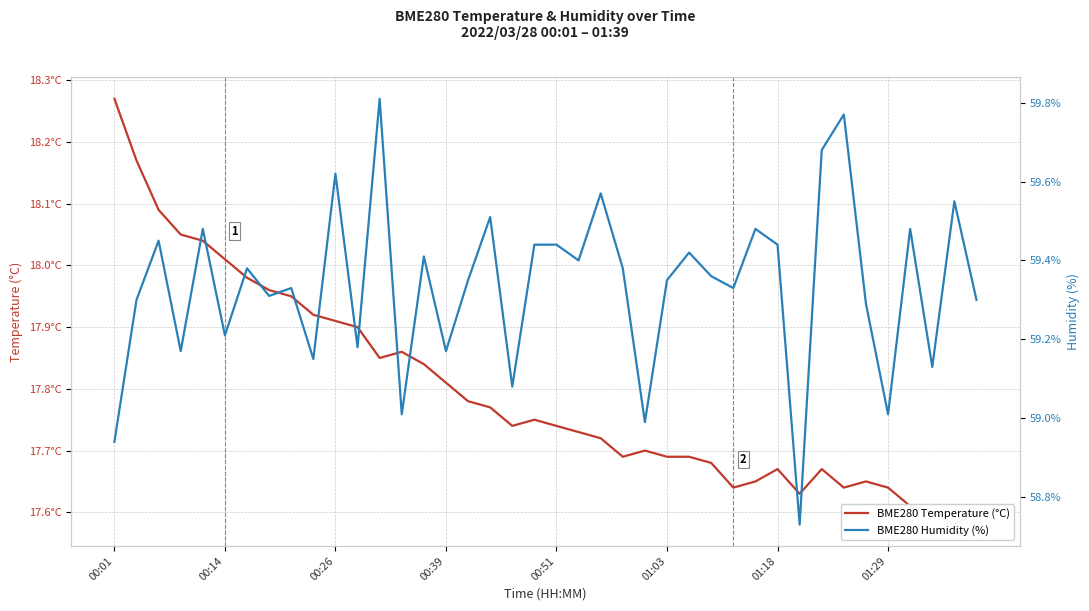

At which category is the sum across all series the highest?

12